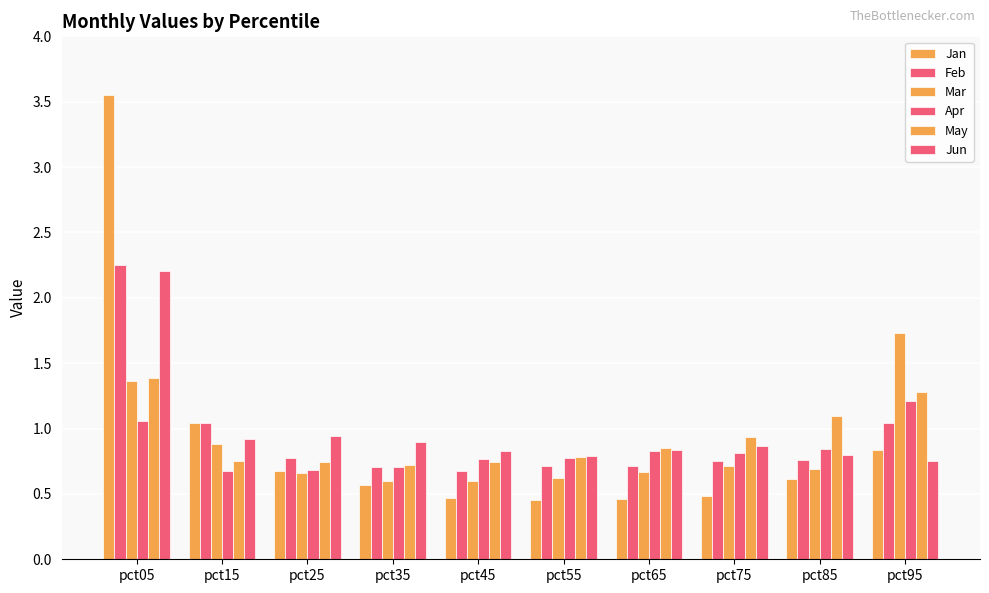

How many distinct data groups are displayed?

6